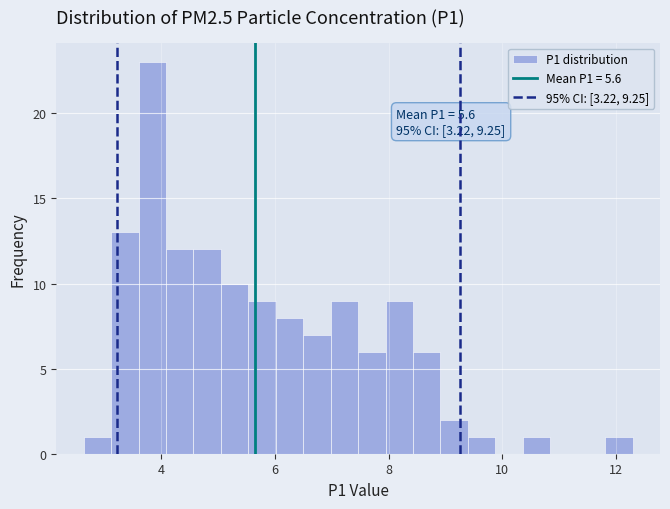

Read against the x-axis, roughly where is the centre of the tallest bar?

3.8